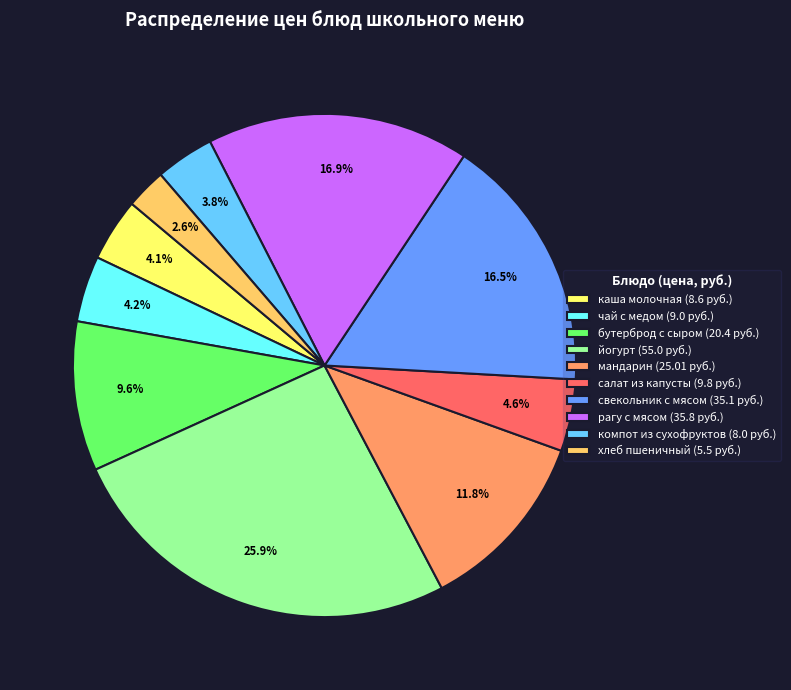

Which category has the biggest portion of the pie?

йогурт